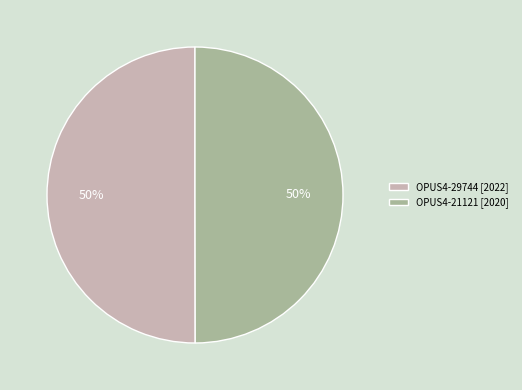

To the nearest percent, what percentage of the pie is OPUS4-29744?

50%